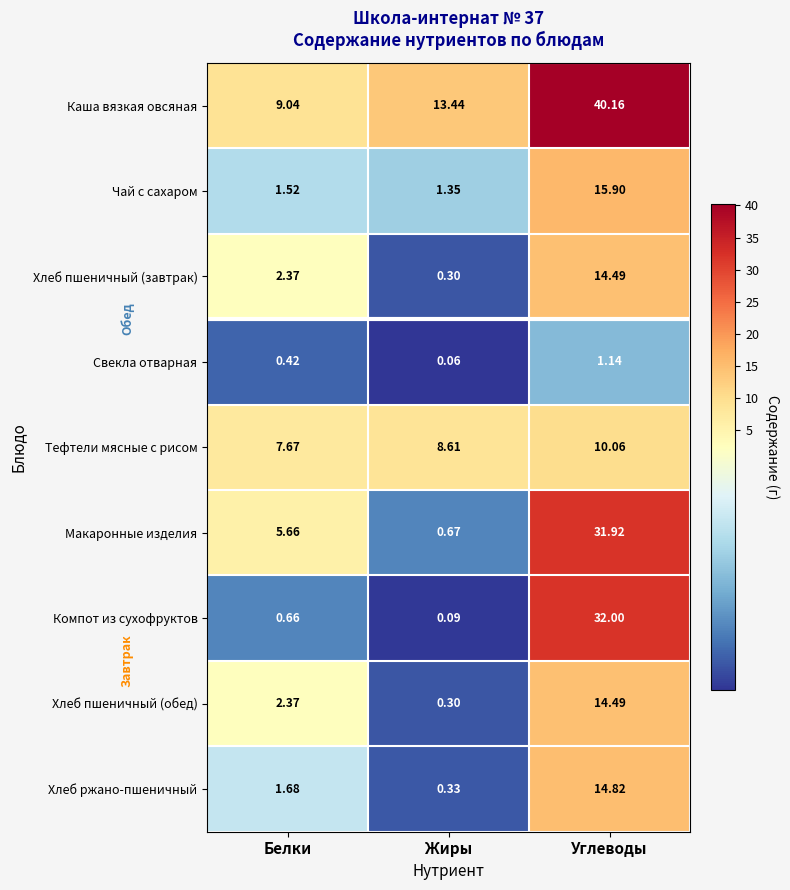

Between Белки and Углеводы, which series saw the biggest shift?

Компот из сухофруктов